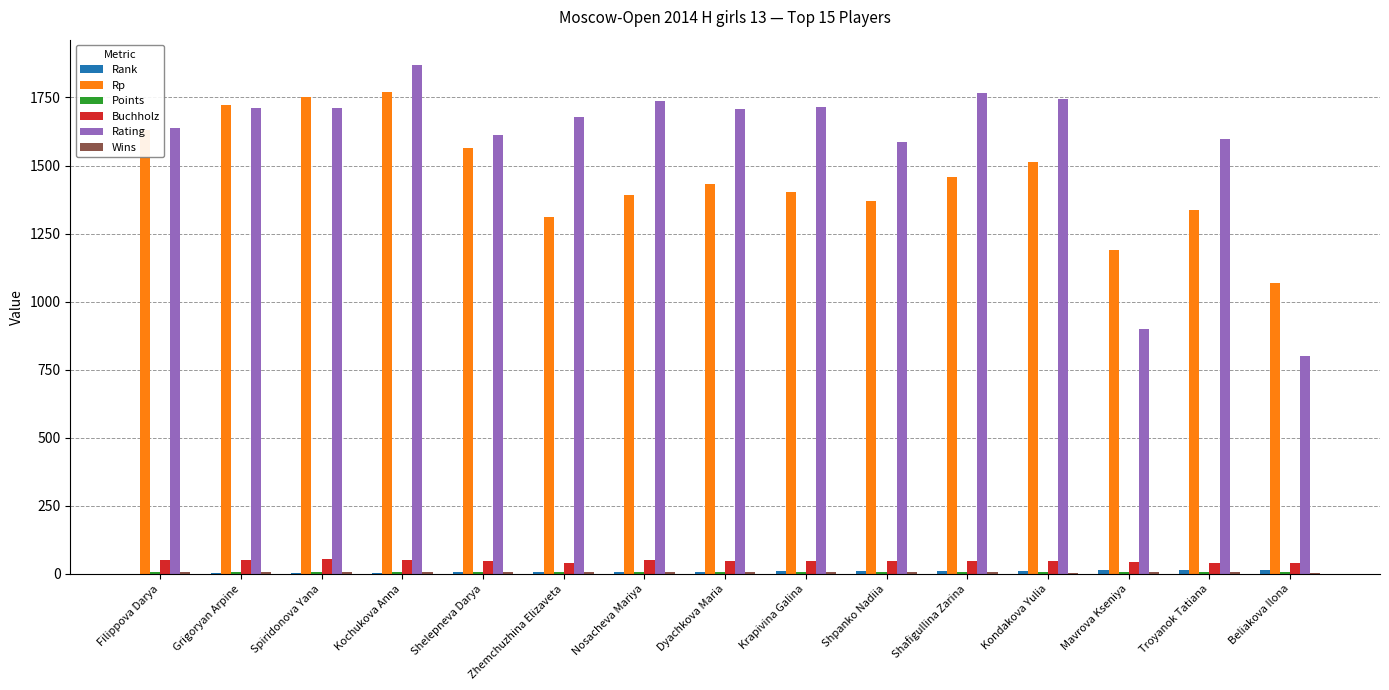

How many data points does each series have?

15